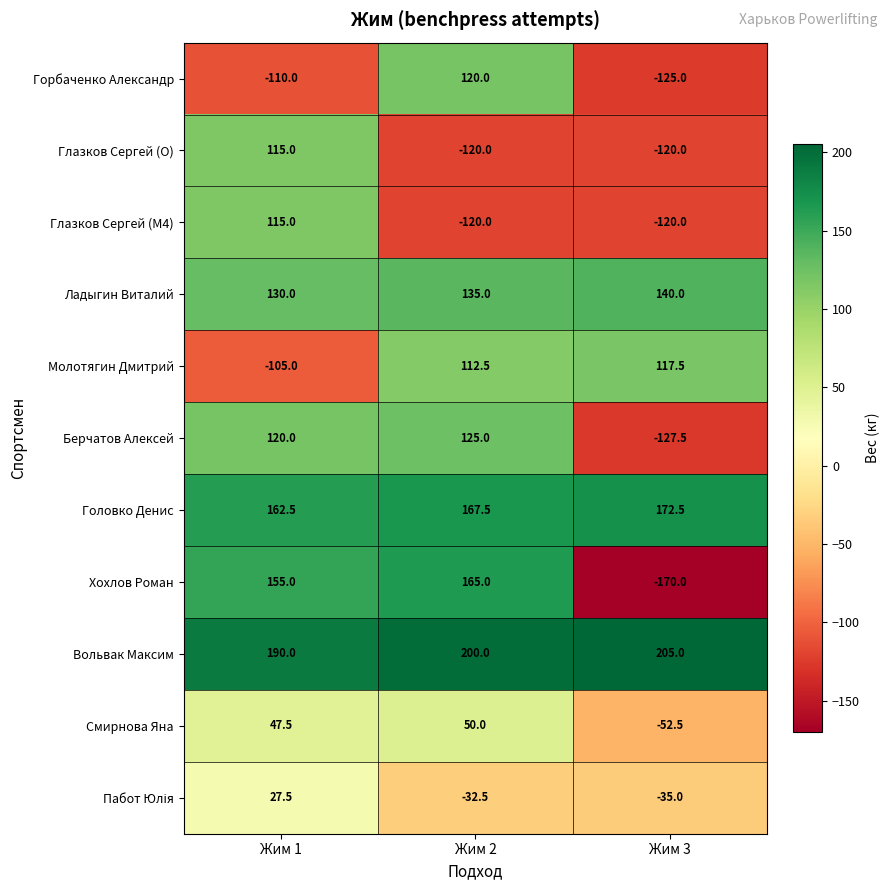

True or false: Берчатов Алексей has a value of 217.5 at Жим 2.

False